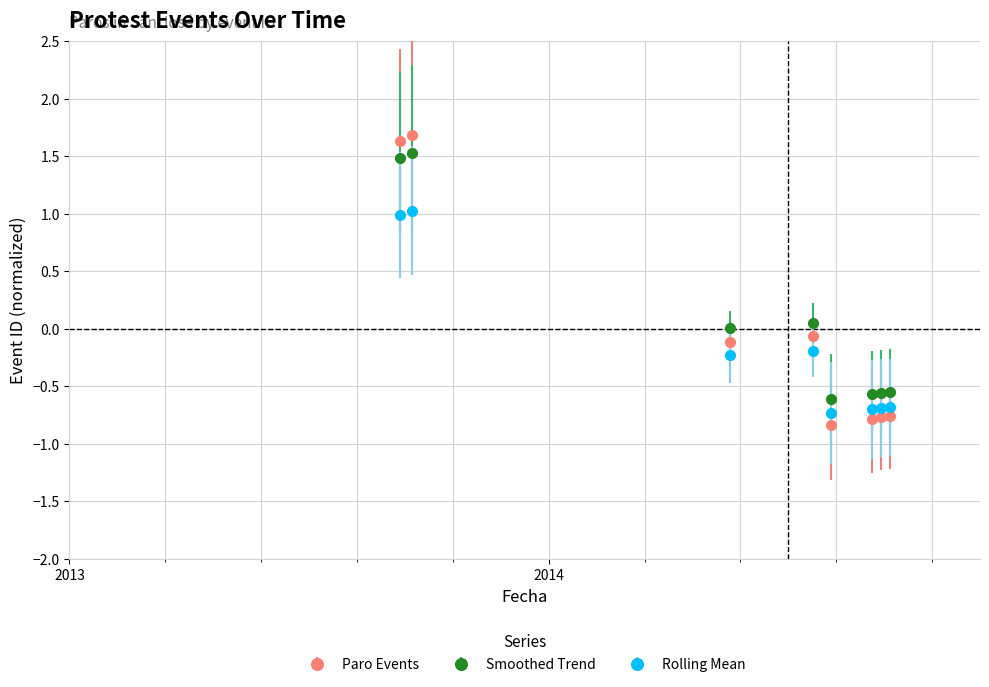

What is the maximum value shown in the chart?

1.7